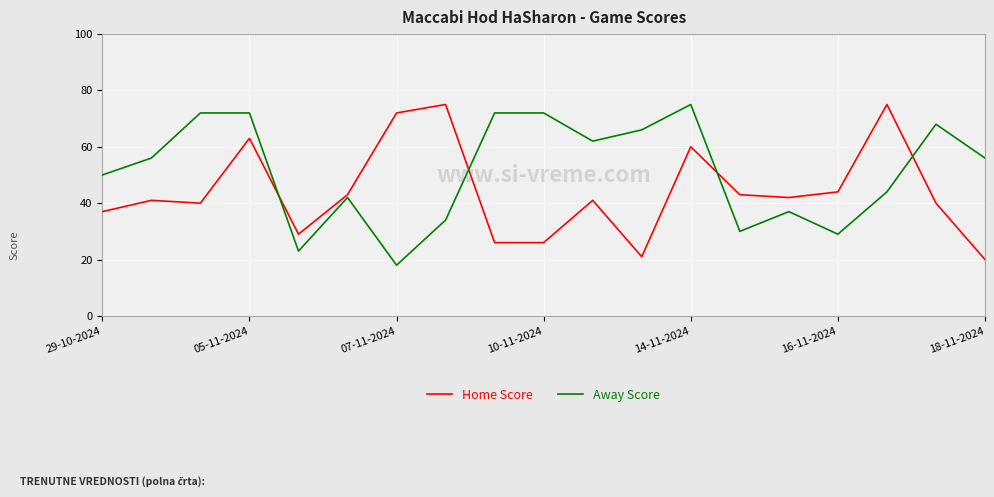

List the series in order of their overall mean, highest first.

Away Score, Home Score